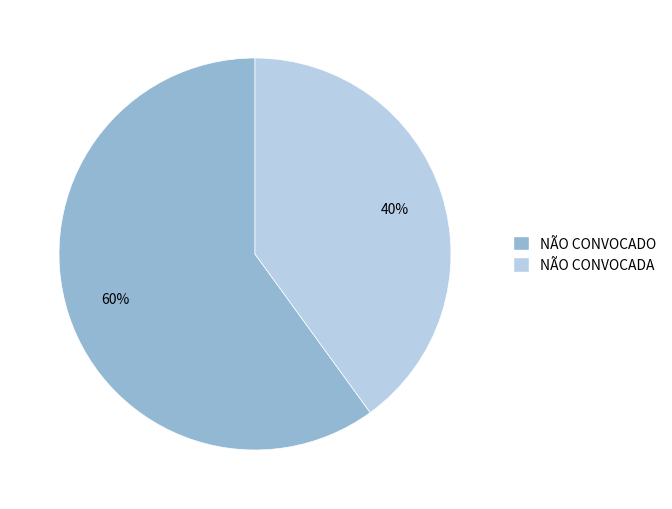

Do NÃO CONVOCADO and NÃO CONVOCADA together represent more than half of the pie?

Yes